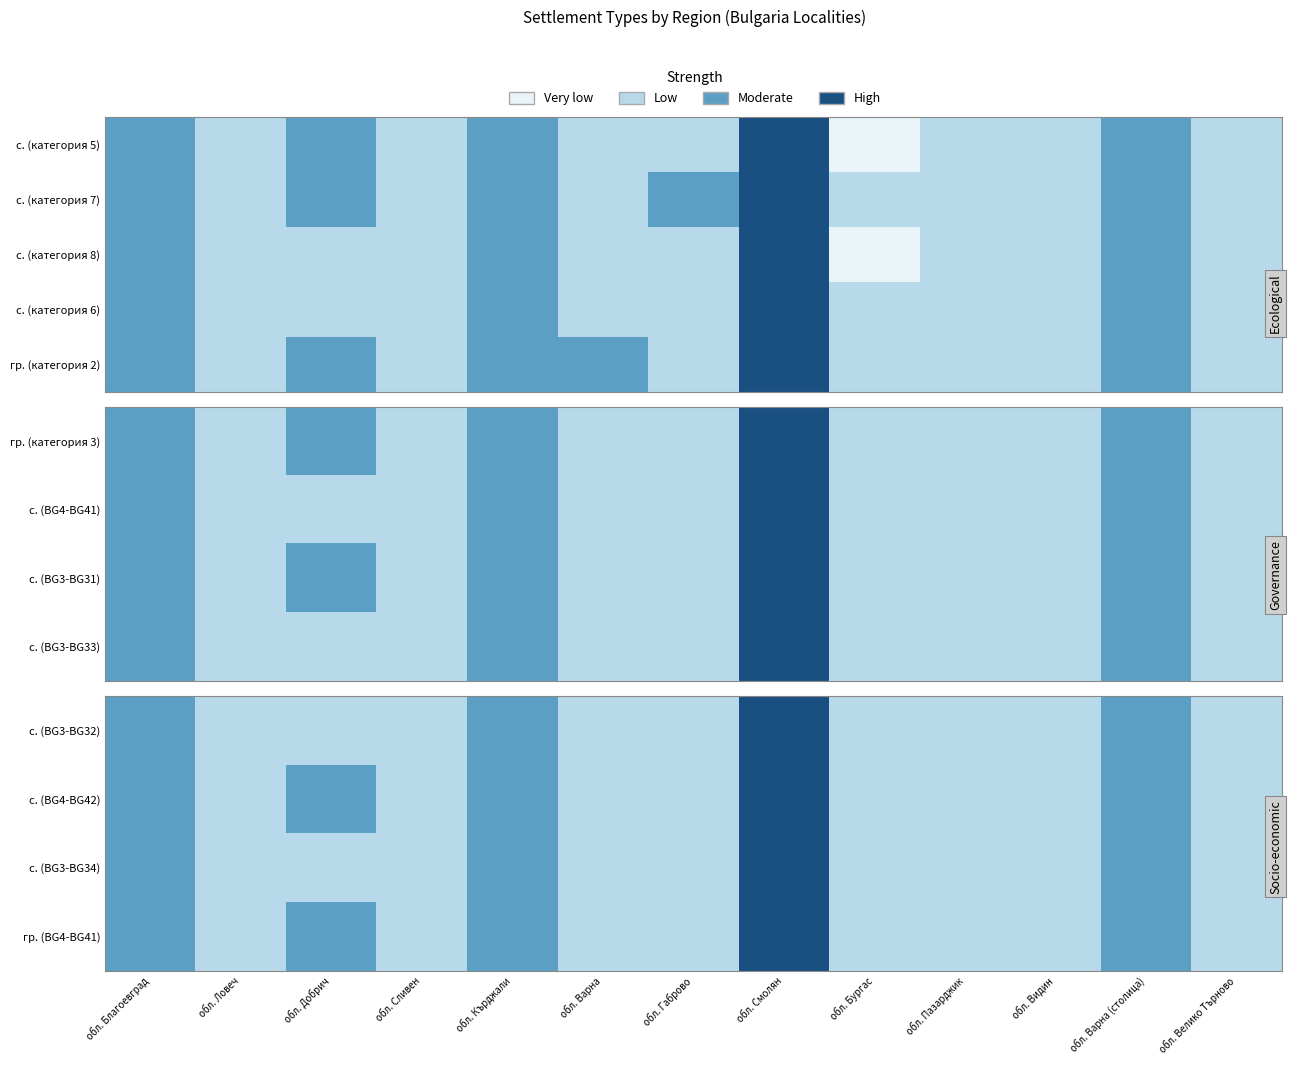

True or false: с. (BG4-BG42) has a value of 2 at обл. Пазарджик.

True